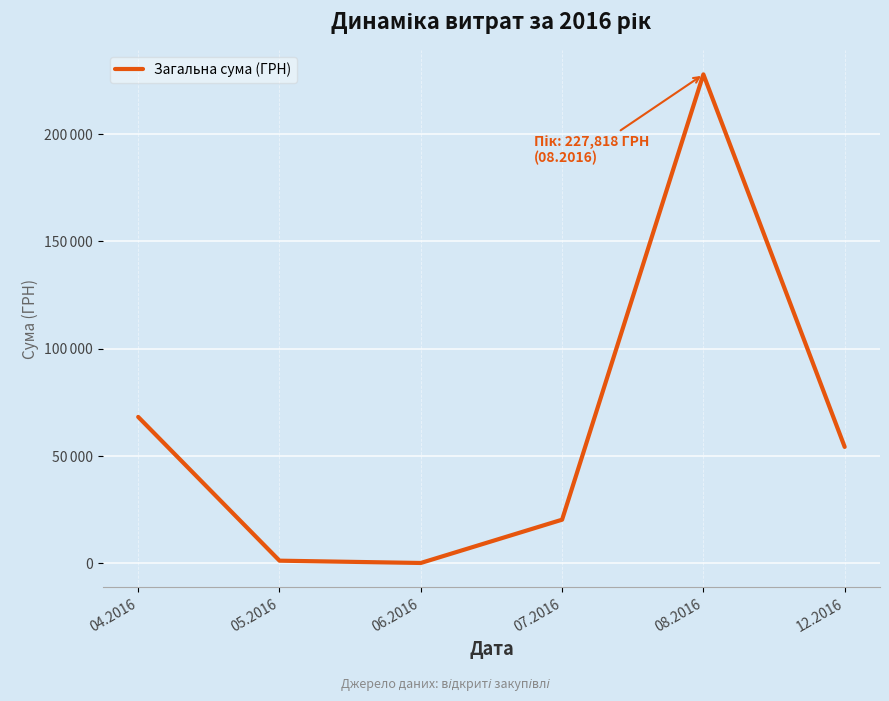

What is the change in value from 04.2016 to 07.2016?

-47882.3